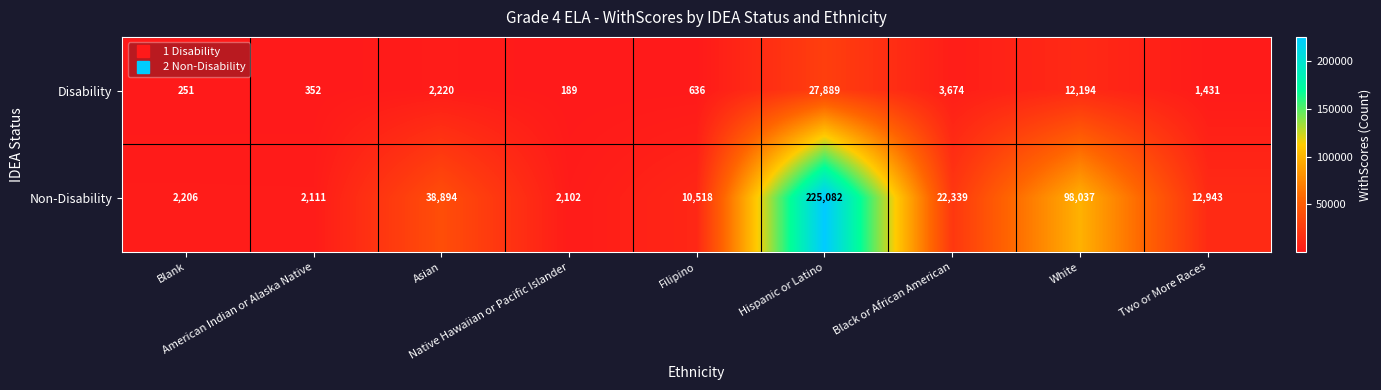

What is the maximum value for Non-Disability?

225082